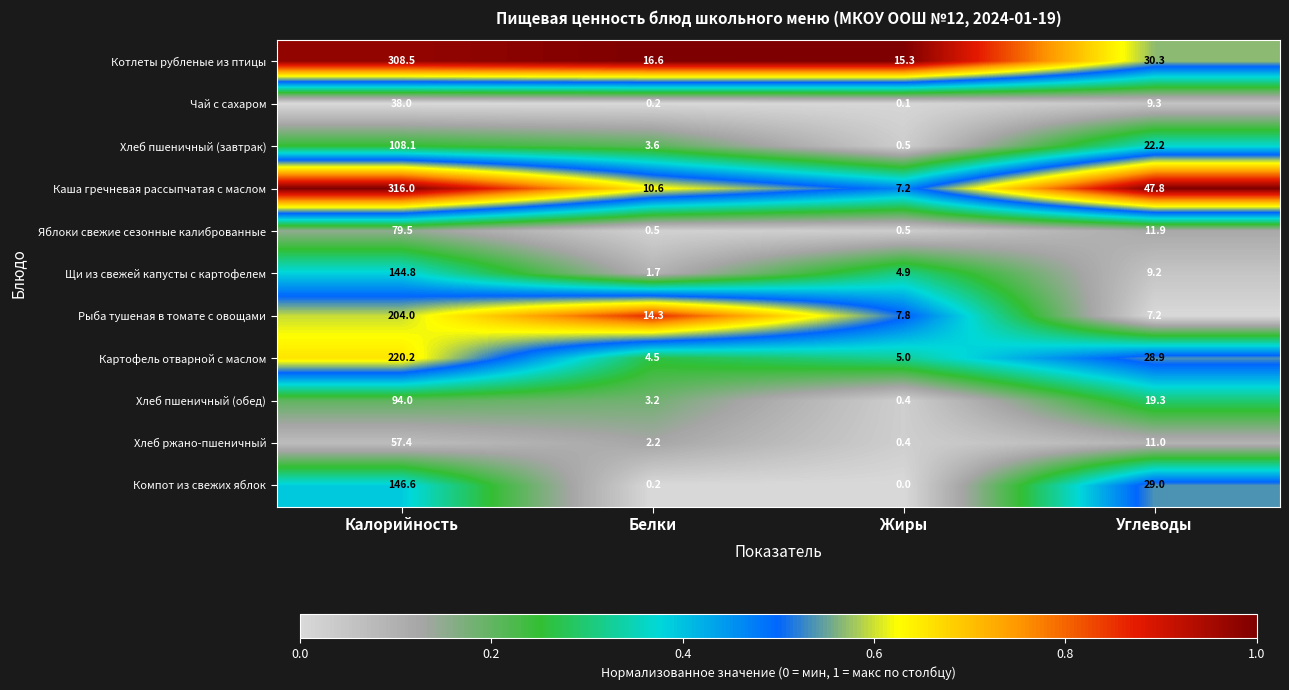

What is the spread (max minus min) of values at Калорийность?

278.0